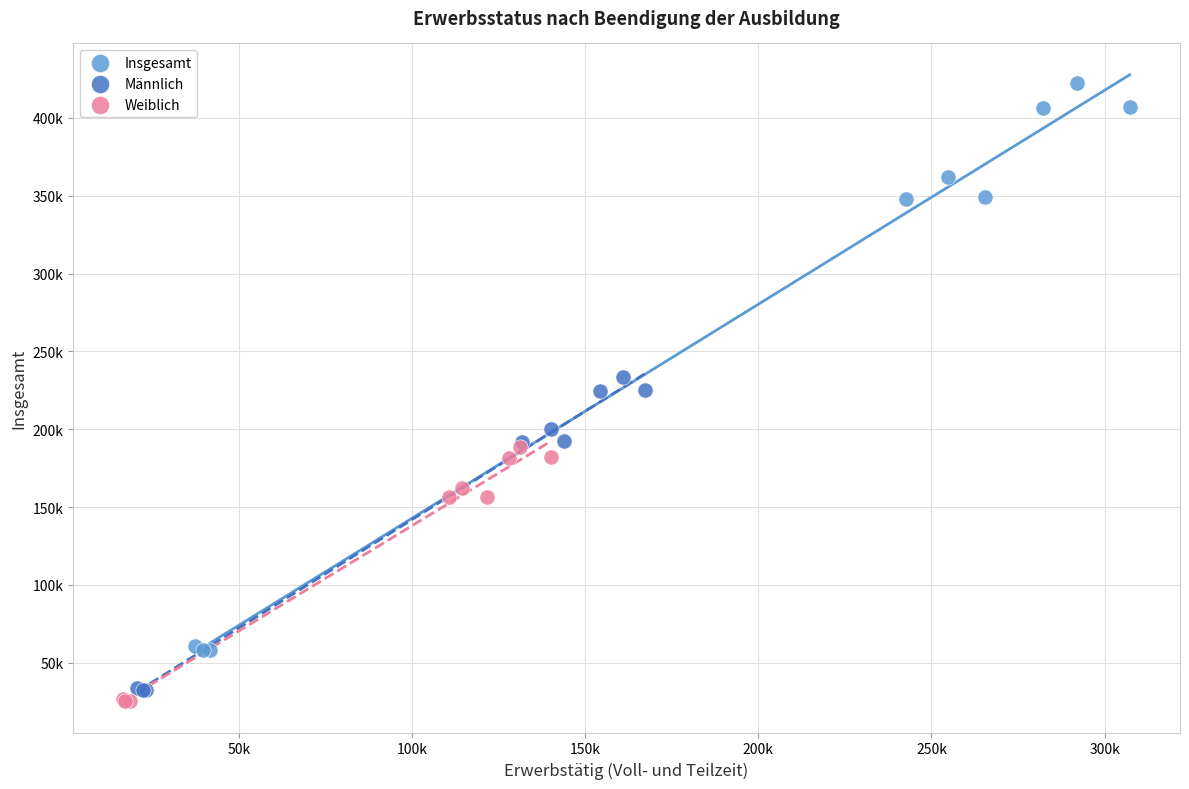

Which series reaches the maximum Y coordinate?

Insgesamt